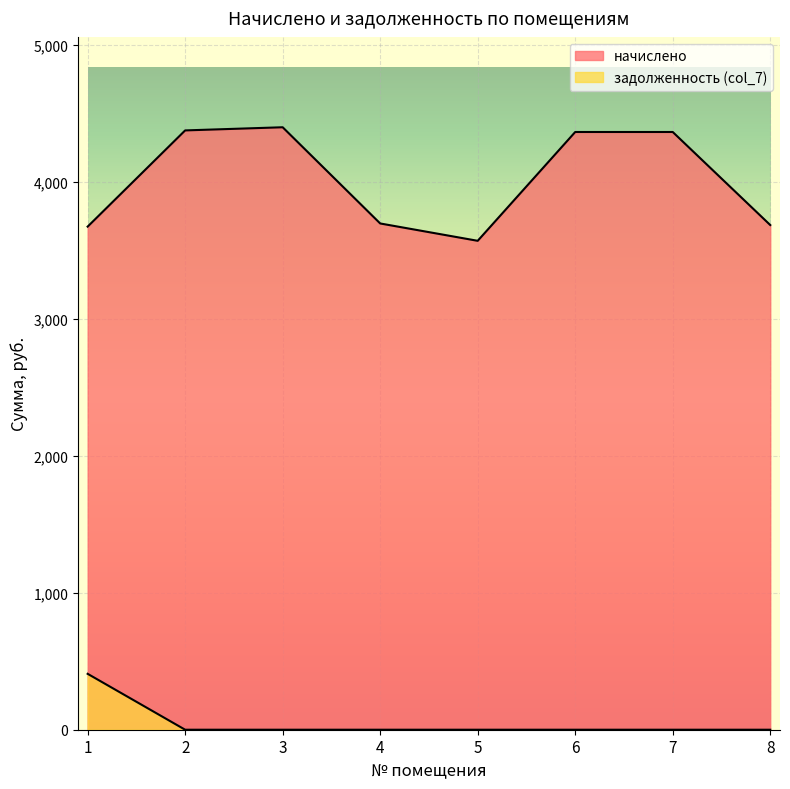

Does the chart display data point markers on the line(s)?

No